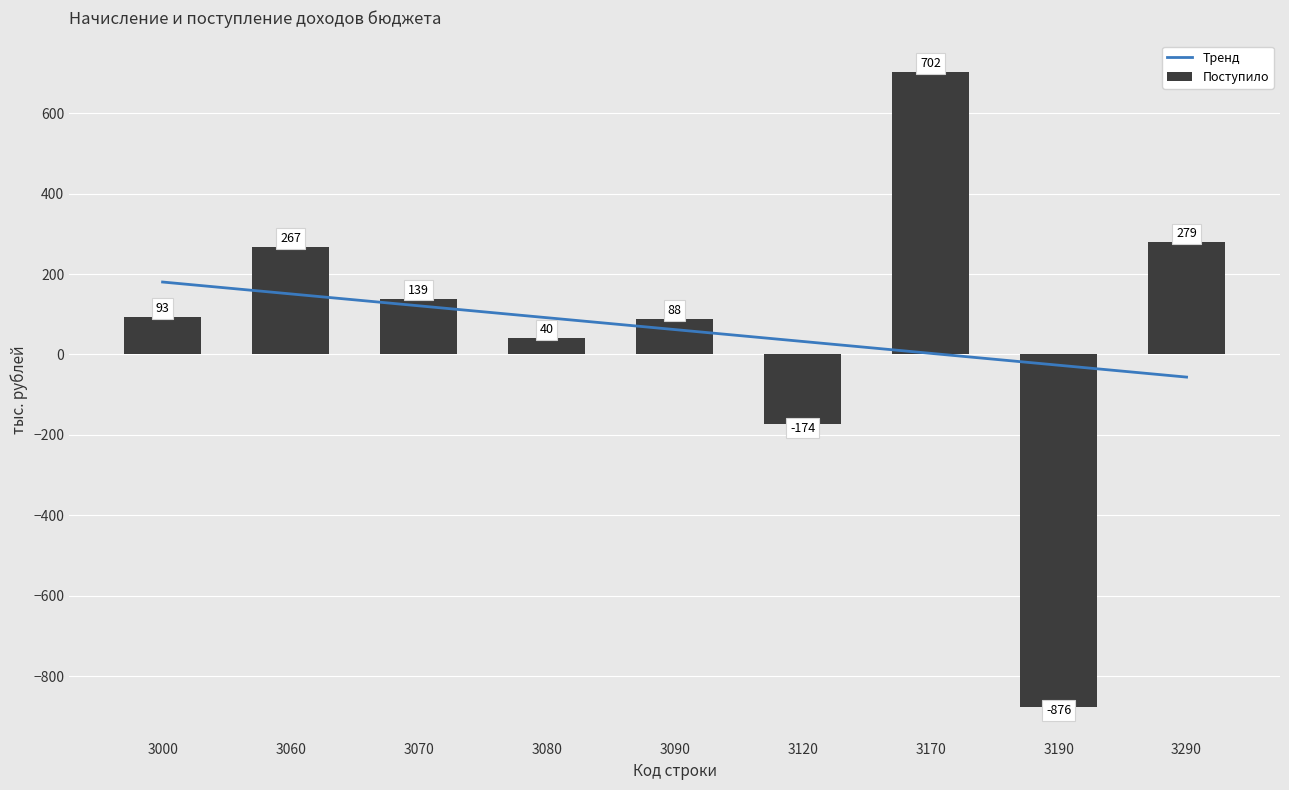

How many values in the Тренд series are below 61?

4